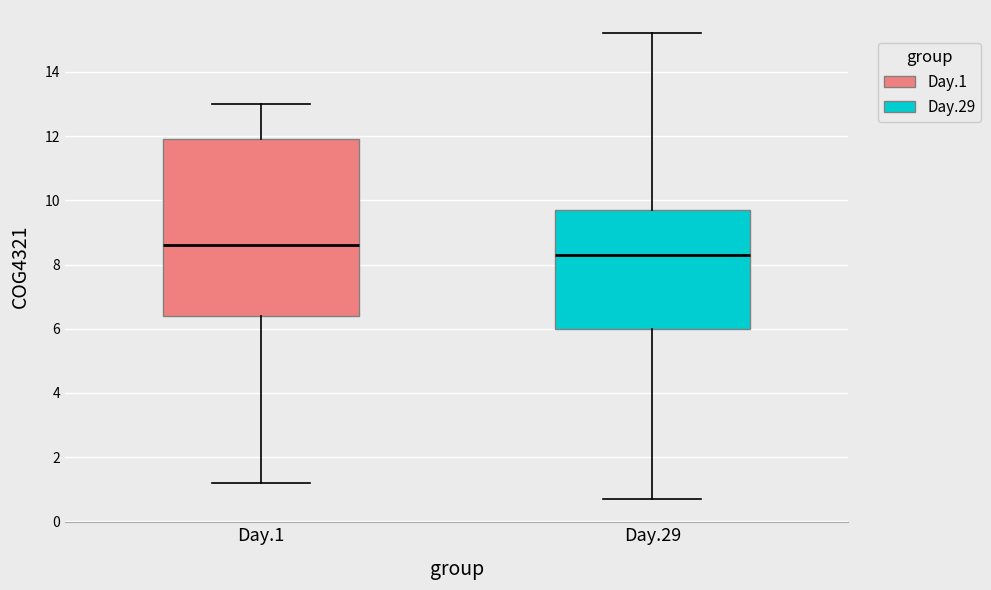

Which box is the tallest, from its lower edge to its upper edge?

Day.1